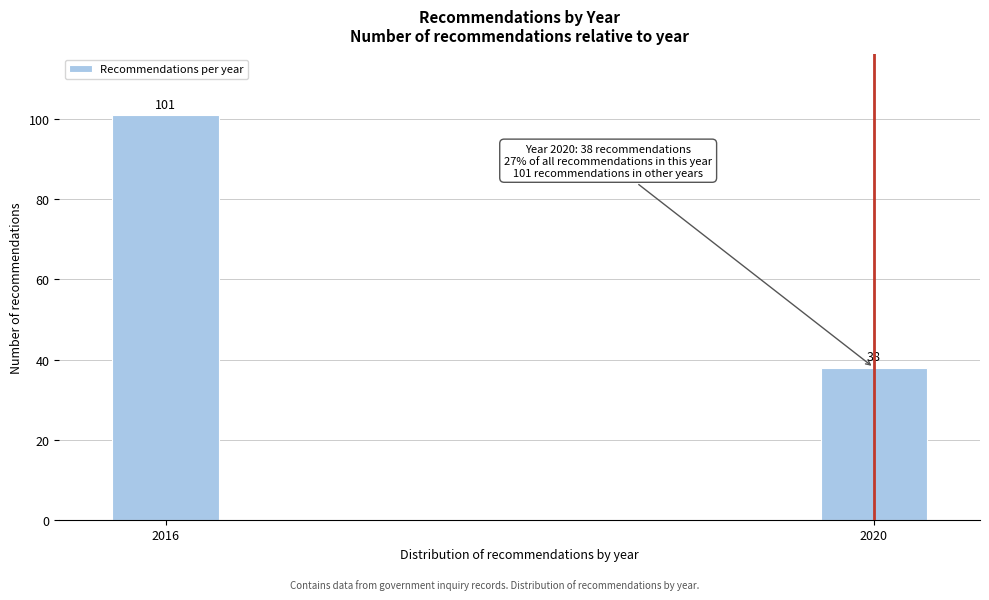

Reading right to left, extract all data points from this chart.

38	101